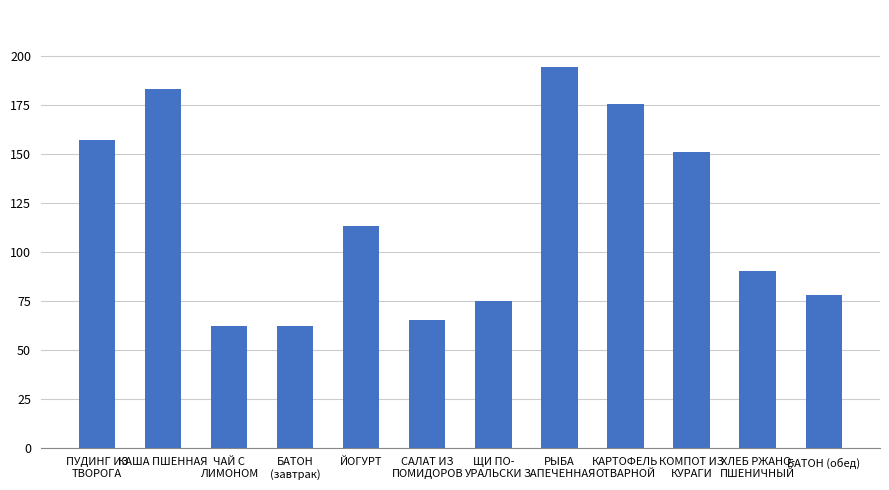

What is the minimum value shown in the chart?

62.0